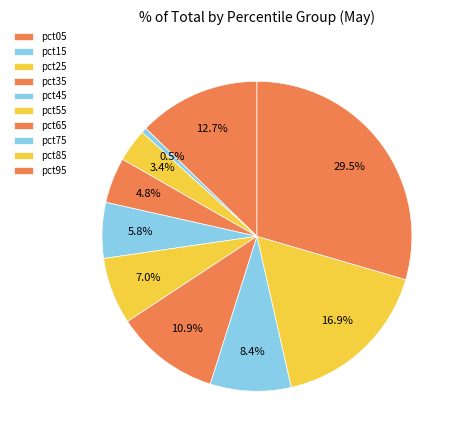

What percentage is NOT represented by pct15?

99.5%